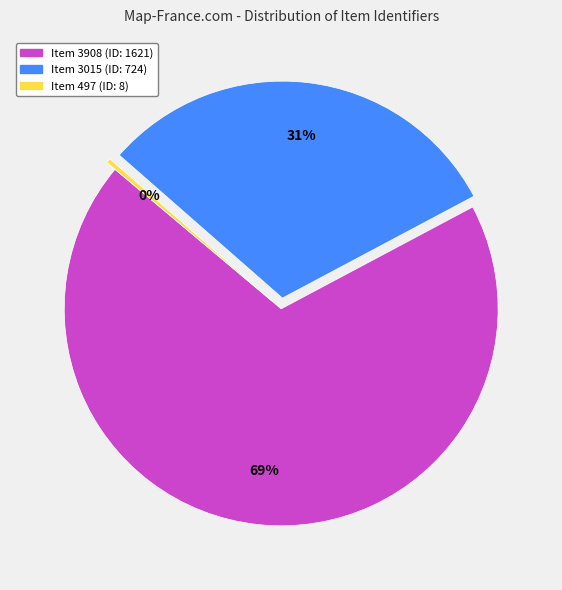

To the nearest percent, what is the combined percentage of Item 3908 (ID: 1621) and Item 497 (ID: 8)?

69%